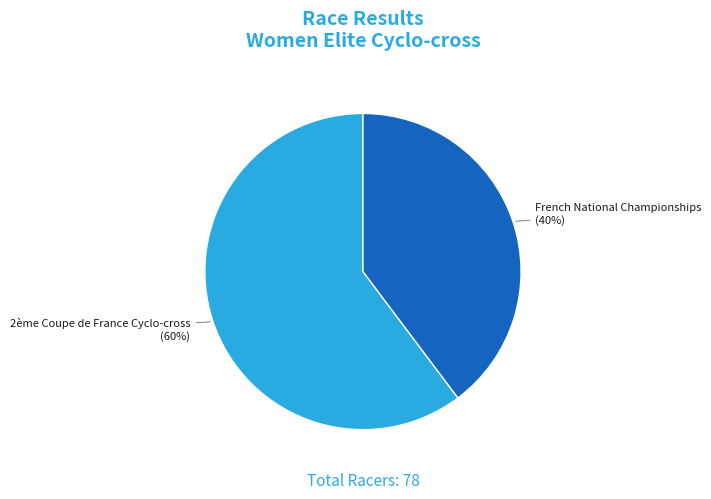

How many slices are in this pie chart?

2